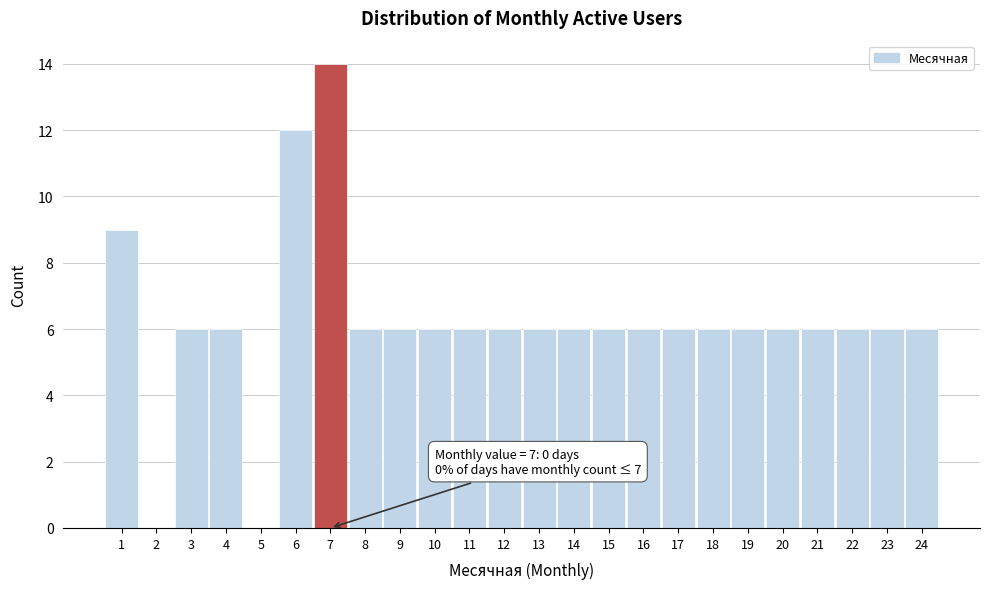

Which range on the x-axis has the tallest bar?

6.5 to 7.5